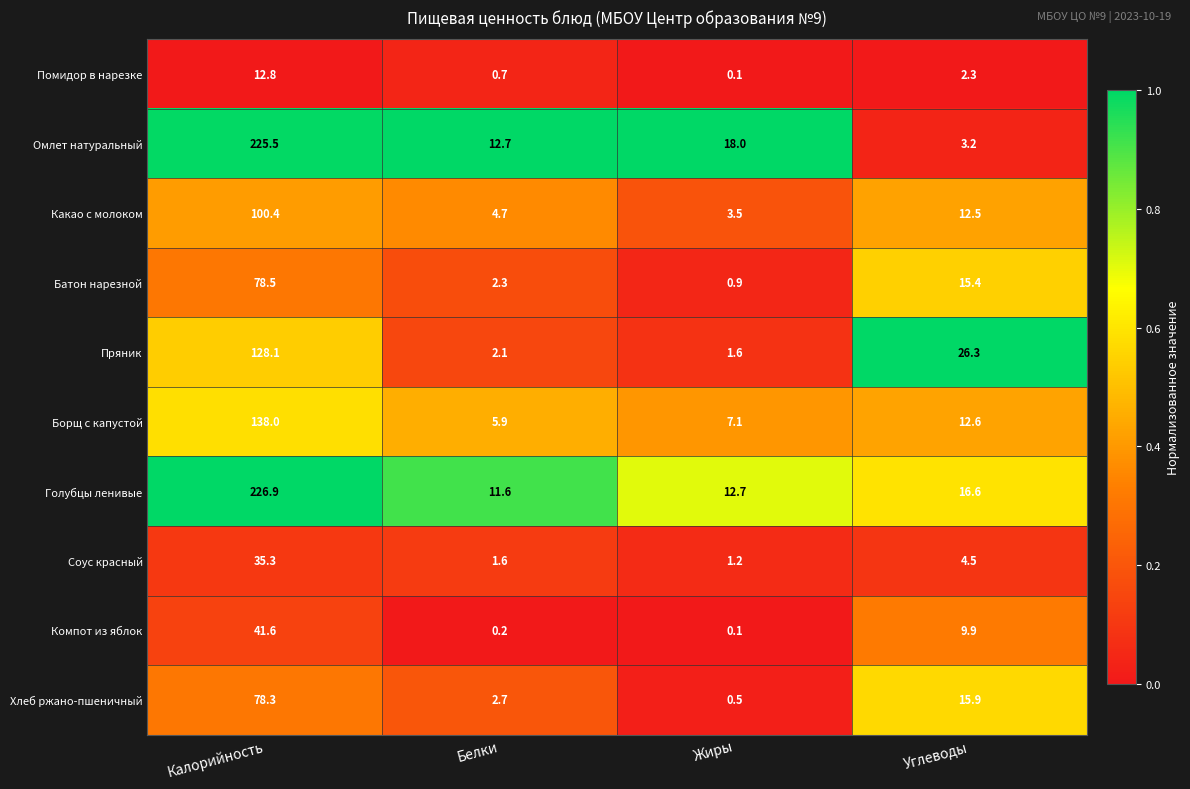

The Какао с молоком series shows 131.6 at Калорийность. True or false?

False